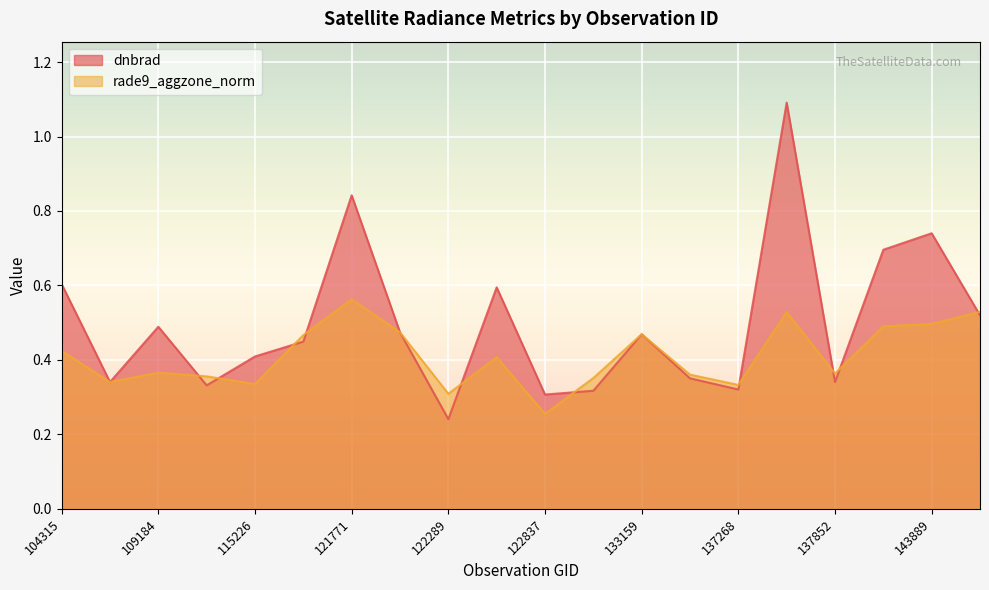

Which has a higher value, 137268 or 115113?

115113